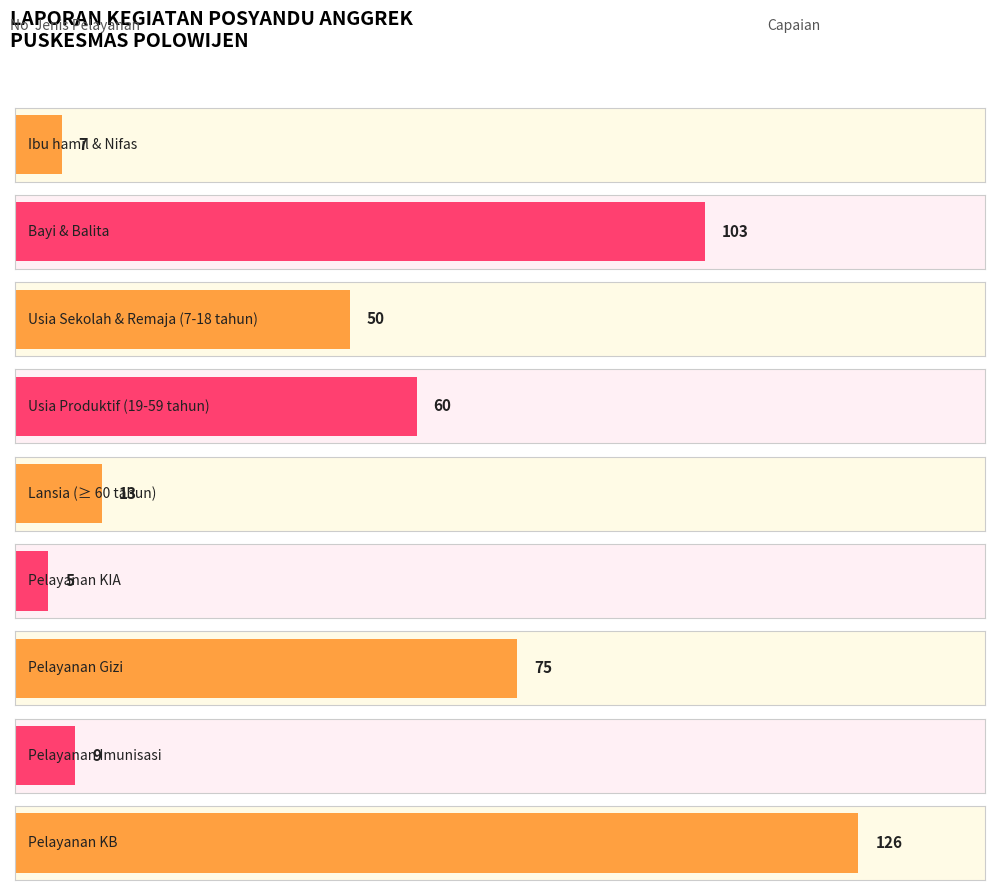

How many data points does each series have?

9